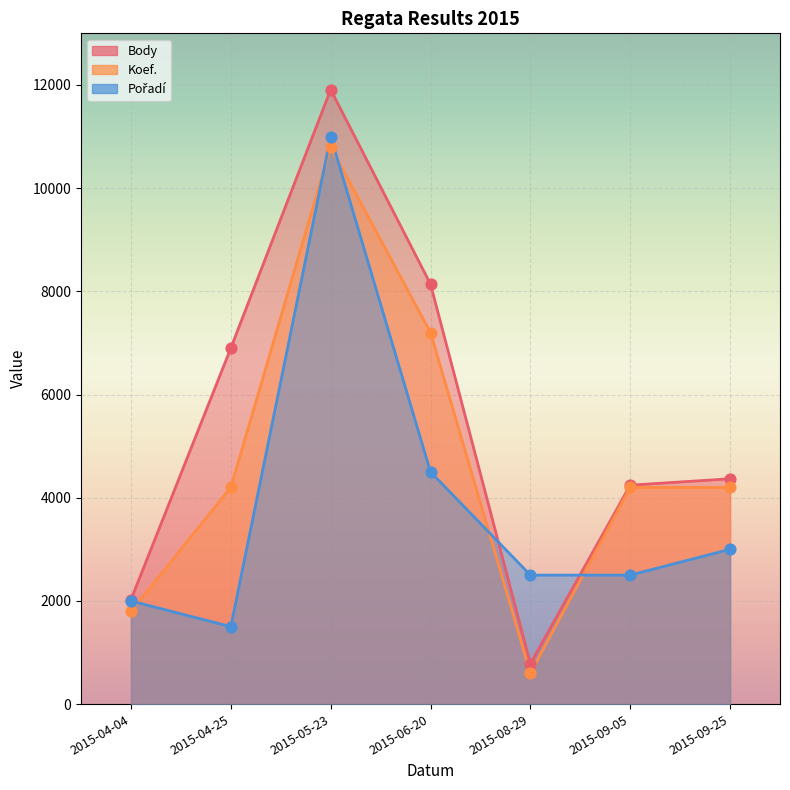

What is the total value across all series at 2015-05-23?

33710